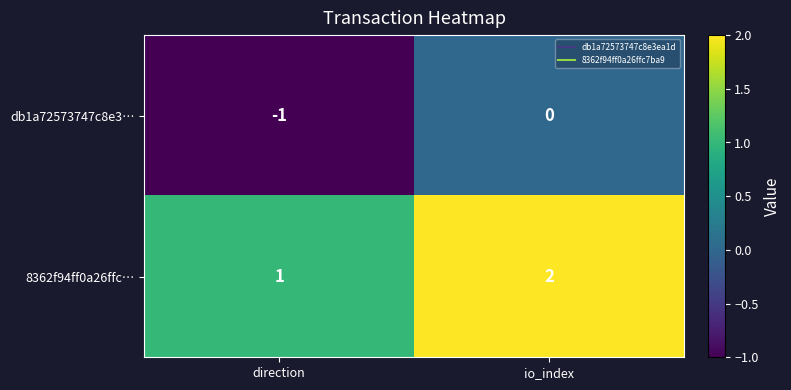

Reading right to left, extract all data points from this chart.

db1a72573747c8e3…: 0	-1
8362f94ff0a26ffc…: 2	1